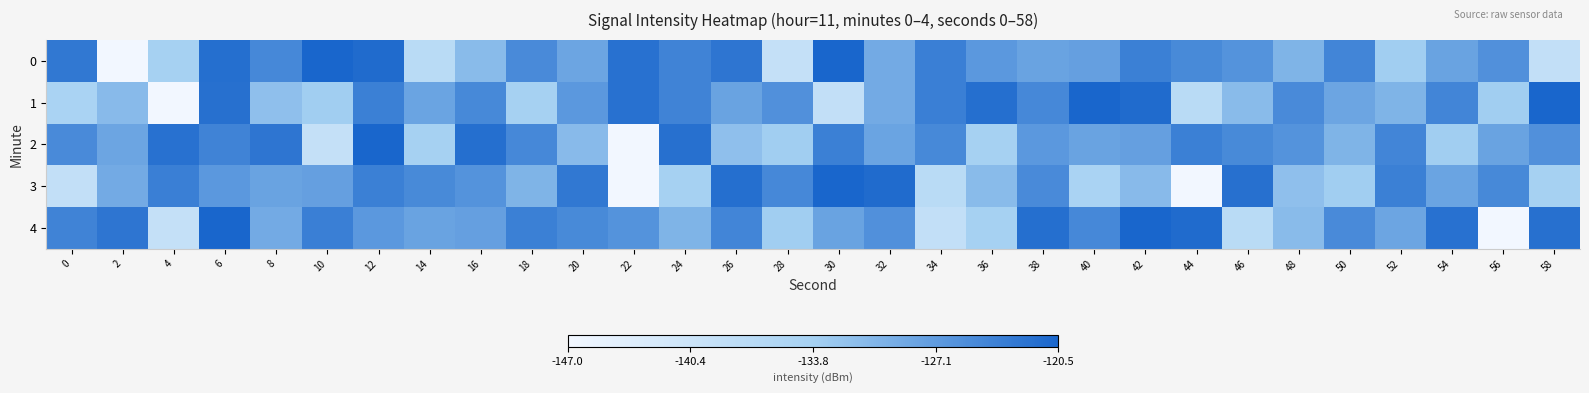

What is the spread (max minus min) of values at 18?

10.0